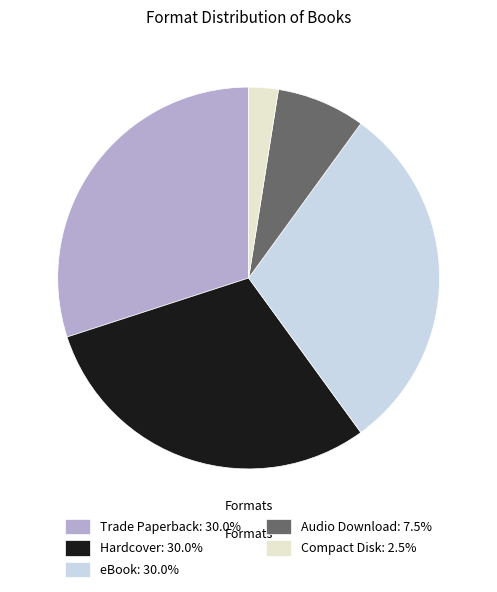

How many segments does this pie chart have?

5